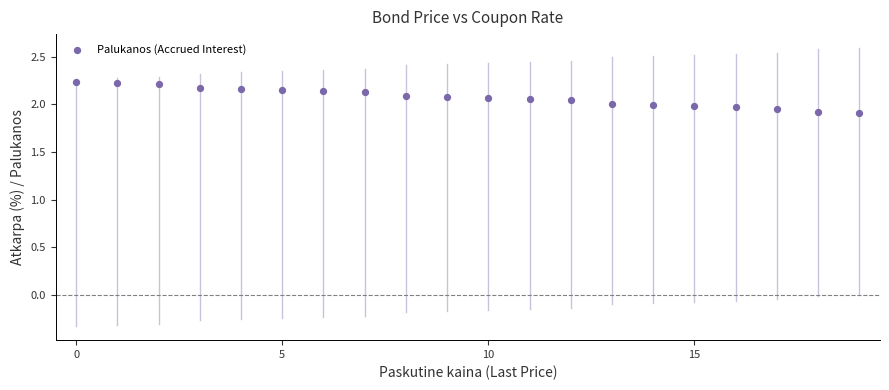

What is the range of Y values (max minus min)?

0.3